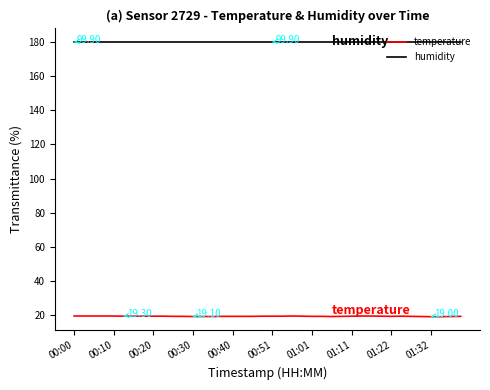

Which series has the largest total across all categories?

humidity